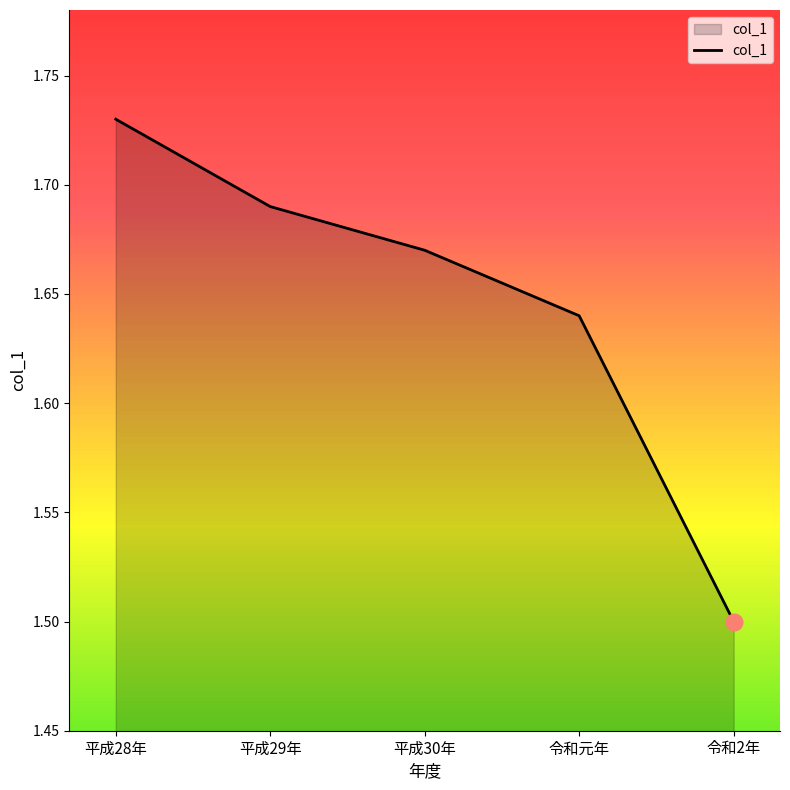

What position from the right is 平成29年?

4